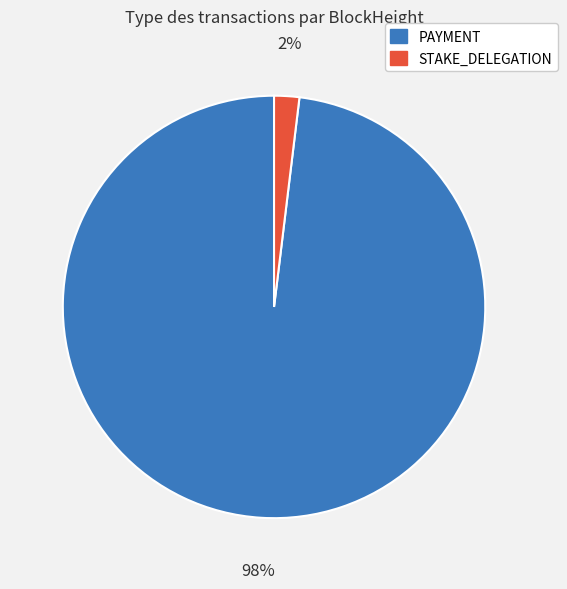

Is the sum of PAYMENT and STAKE_DELEGATION greater than half?

Yes